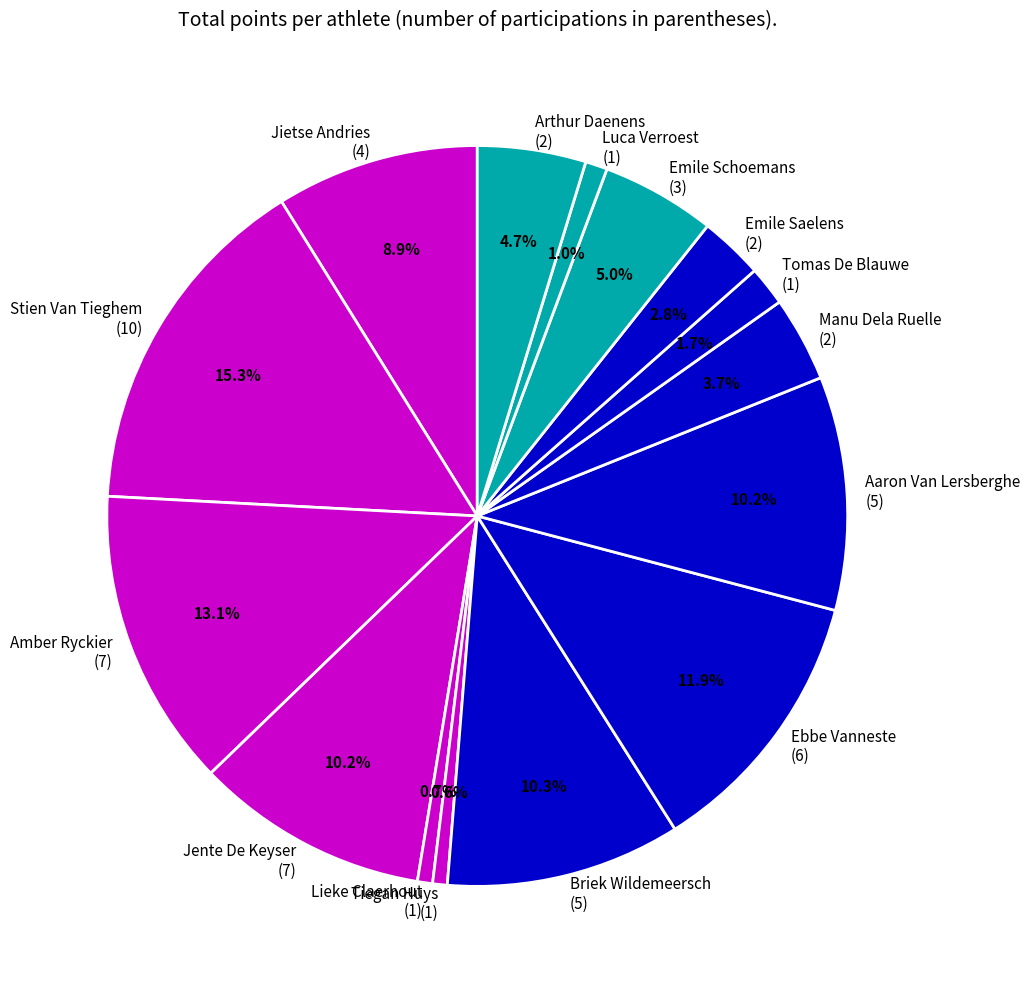

Approximately how many times larger is the value at Jietse Andries (4) compared to Manu Dela Ruelle (2)?

2.4